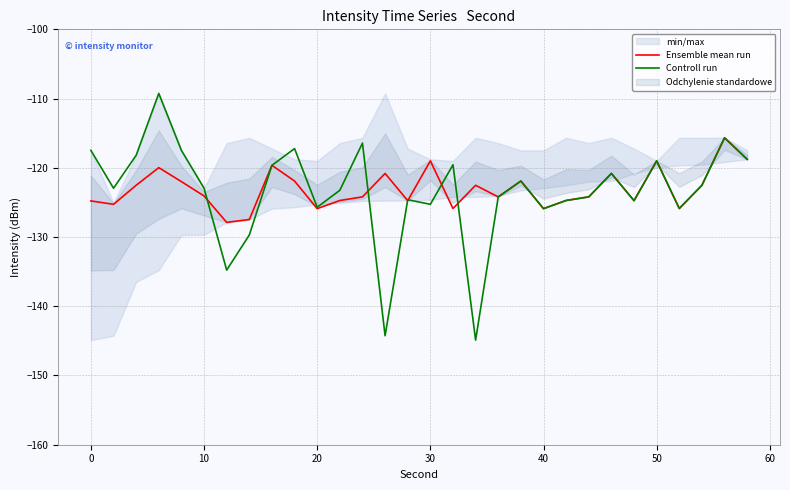

At how many categories does at least one series exceed -143?

30